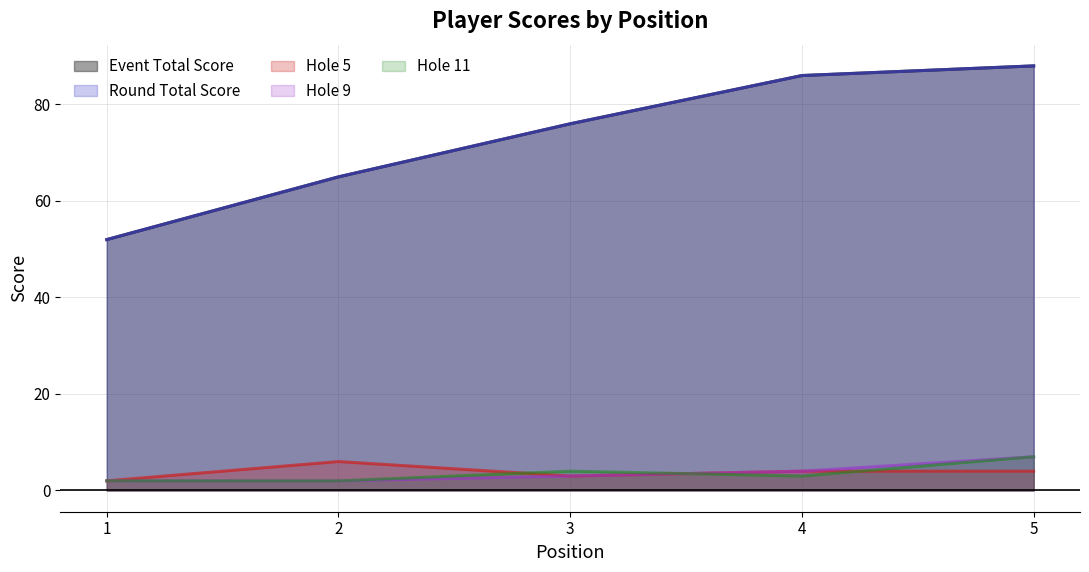

How many distinct data groups are displayed?

5